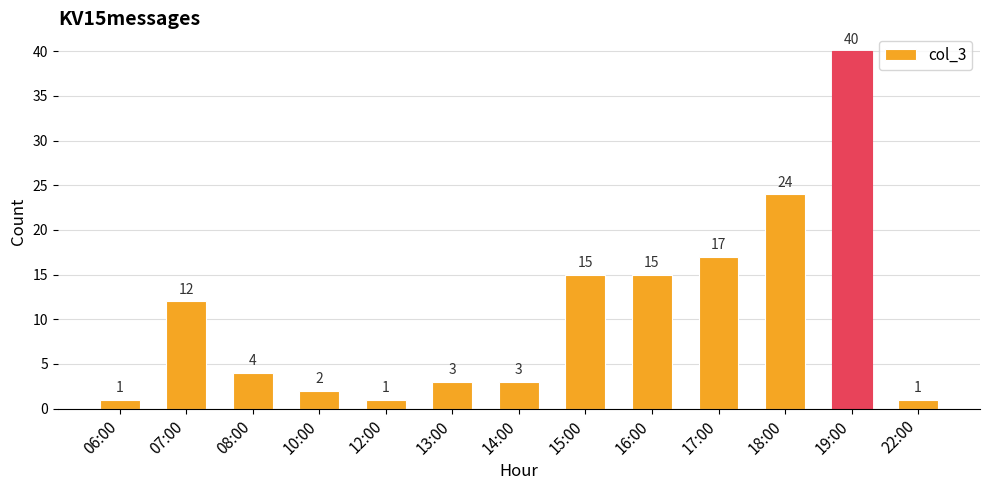

Is it true that the value at 22:00 is 1?

True